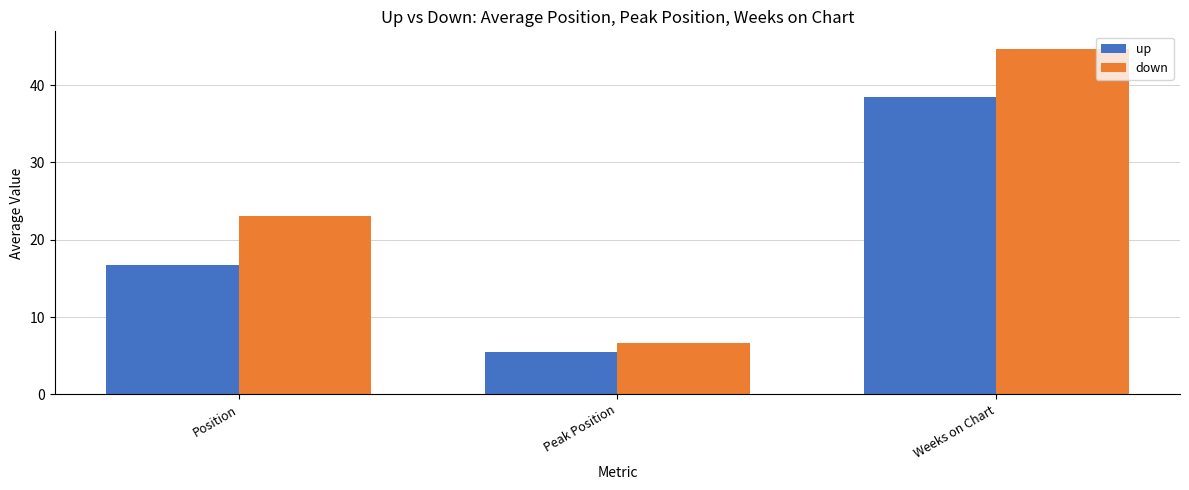

Where does the up series first go above 16?

Position